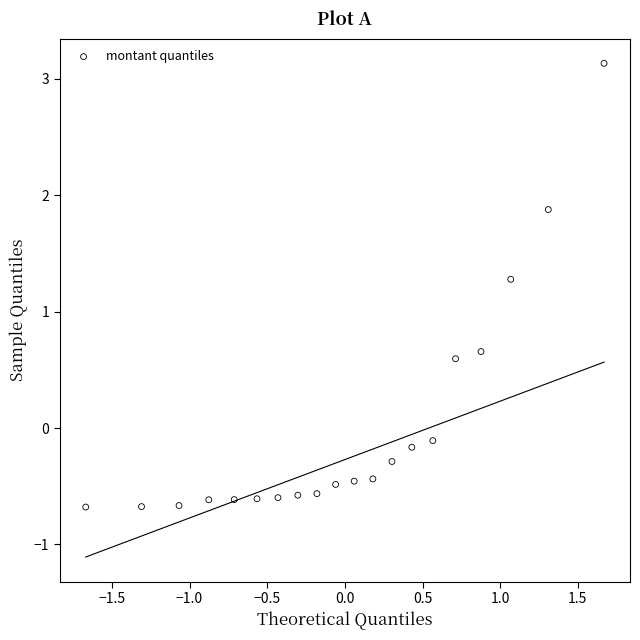

What Y value in the scatter plot is closest to 1?

1.3